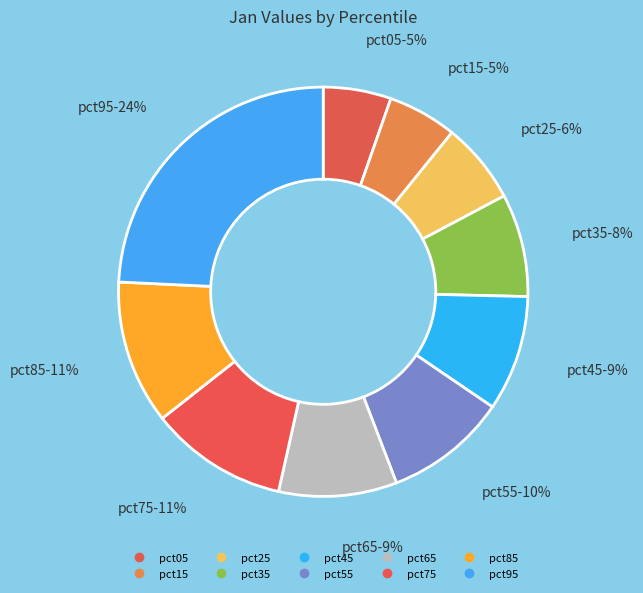

How many segments does this pie chart have?

10